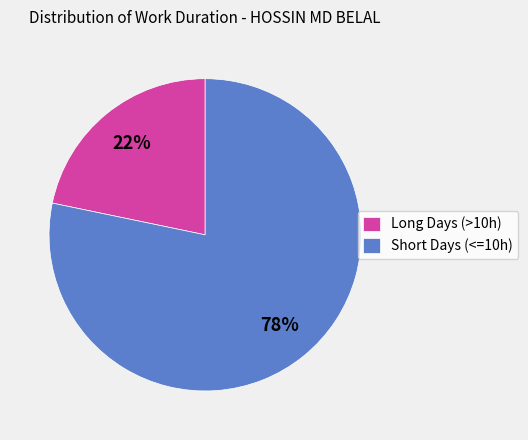

Approximately how many times larger is the value at Long Days (>10h) compared to Short Days (<=10h)?

0.3